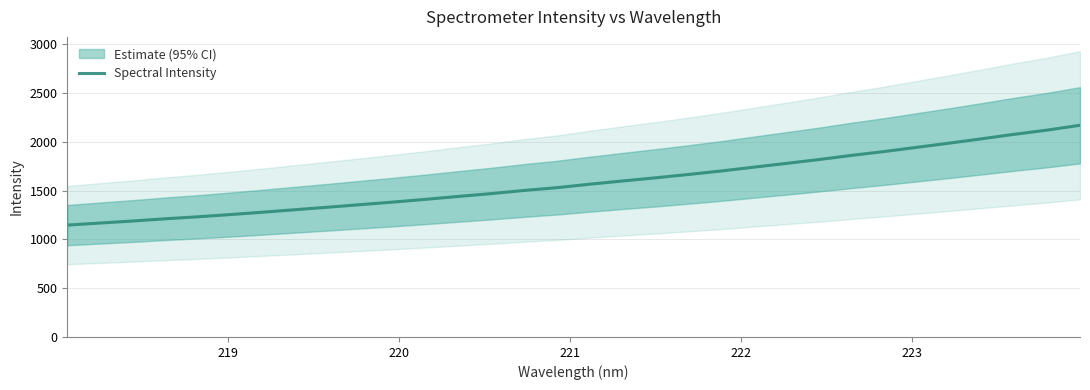

What is the maximum value for Spectral Intensity?

2170.0